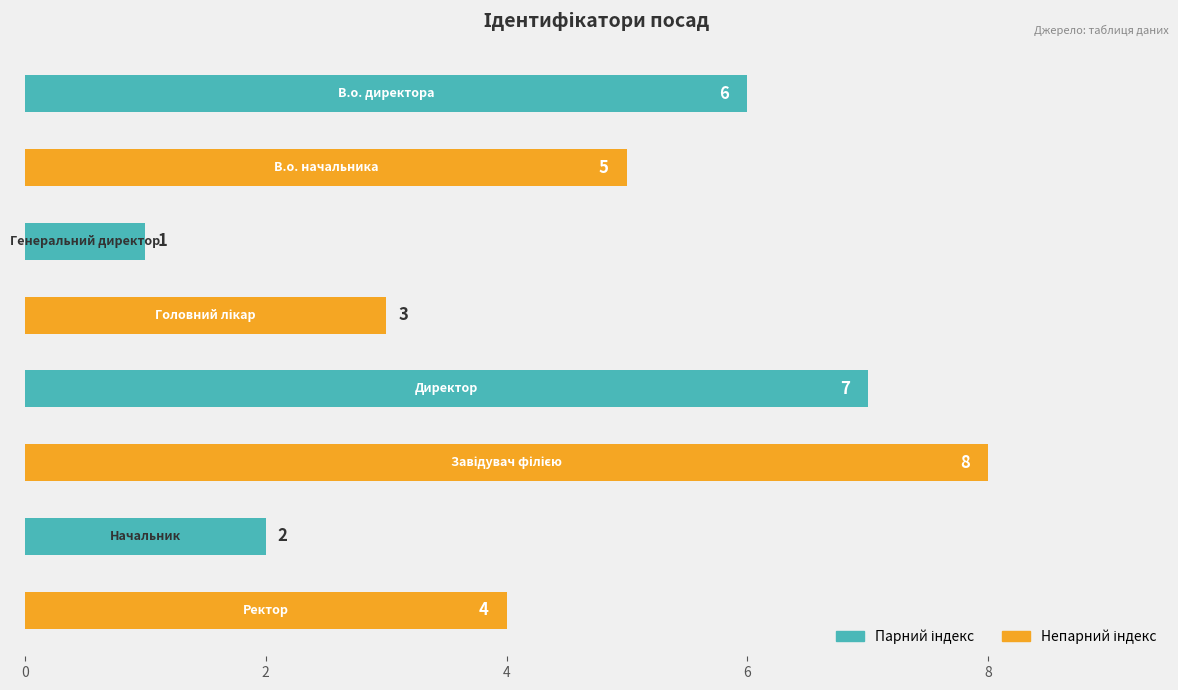

What is the sum of all values?

36